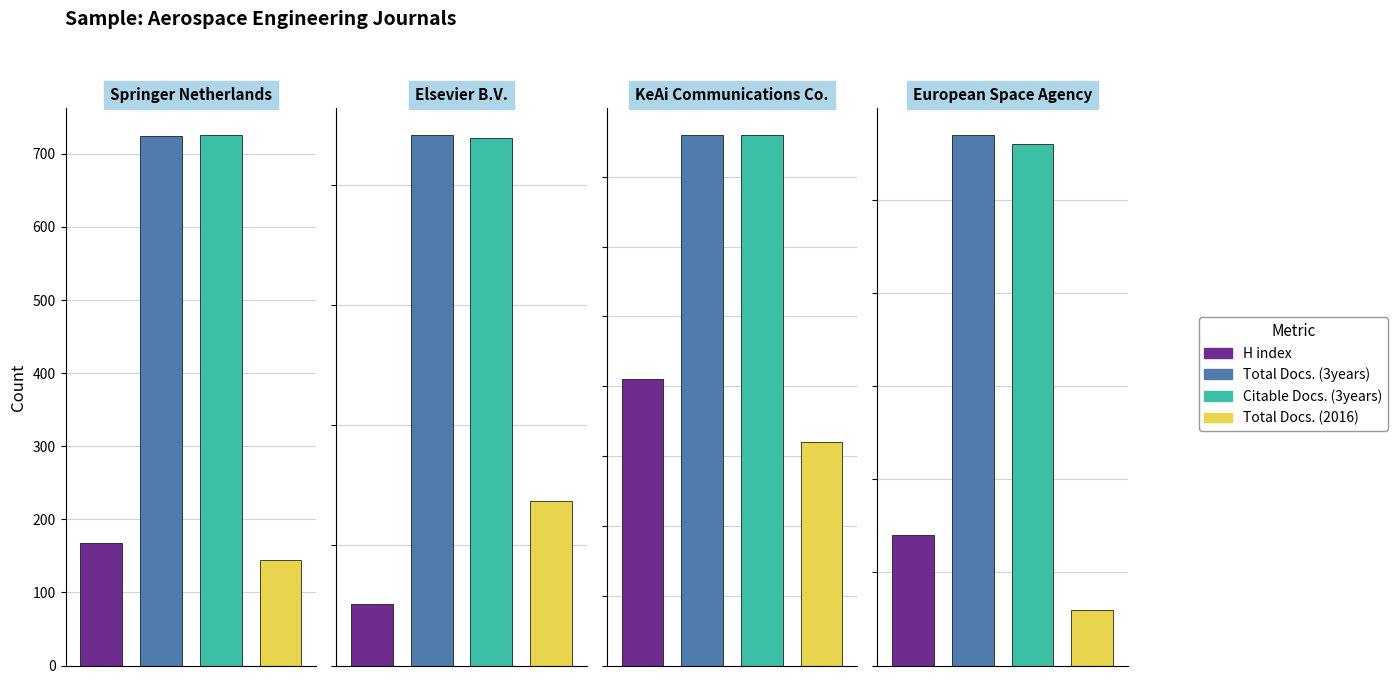

Which series changed the most between 2 and 3?

H index